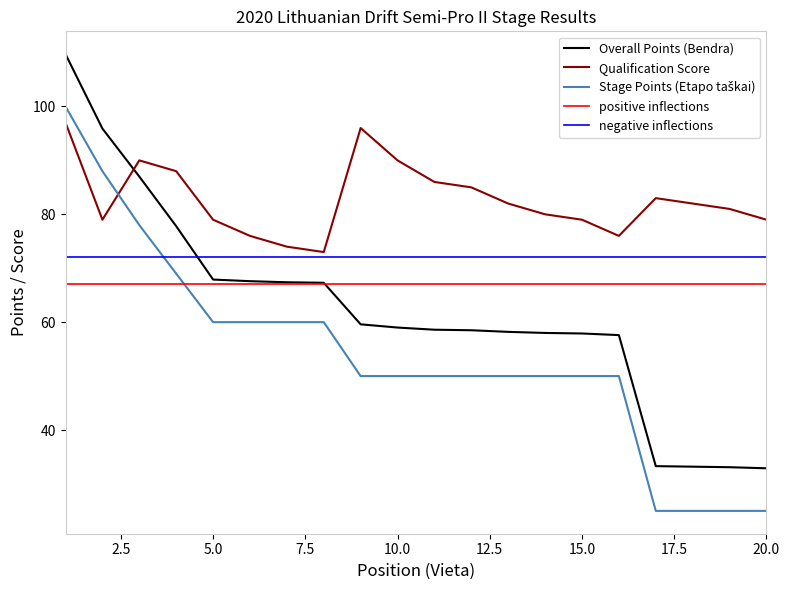

At which label does Qualification Score reach its peak?

1